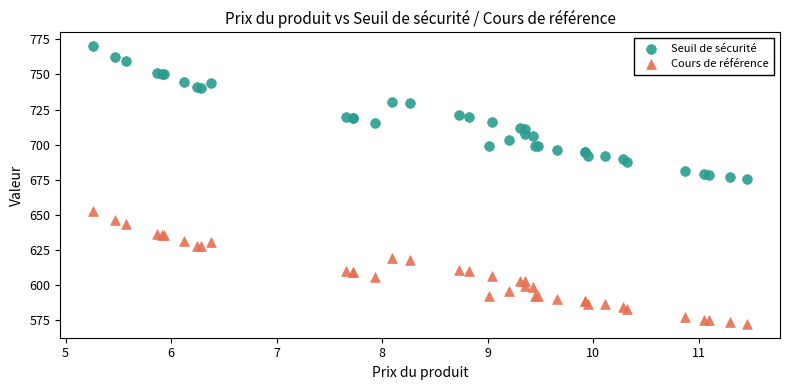

What are all the series names shown in the legend?

Seuil de sécurité, Cours de référence